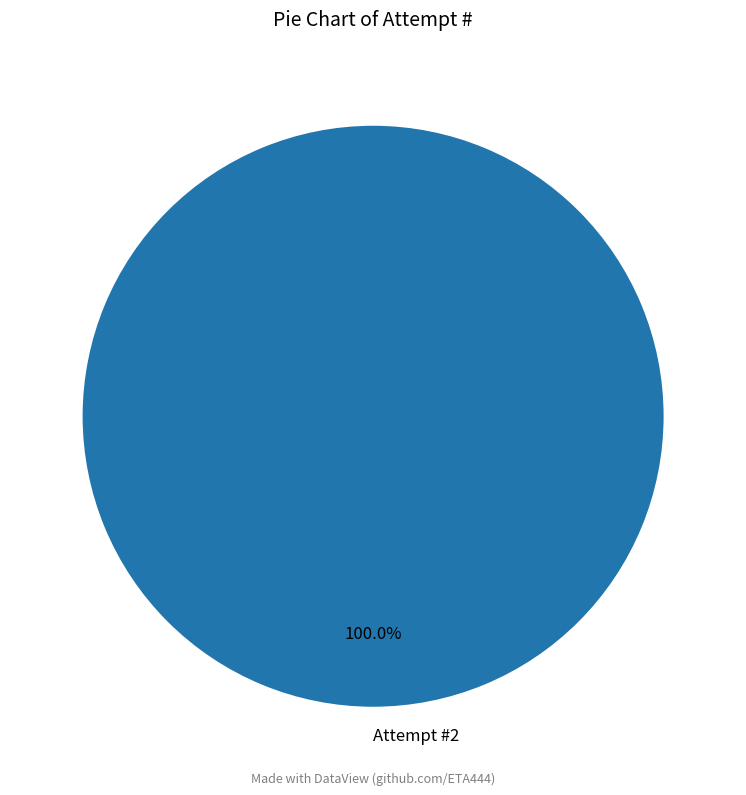

Is there a majority slice in this chart?

Yes